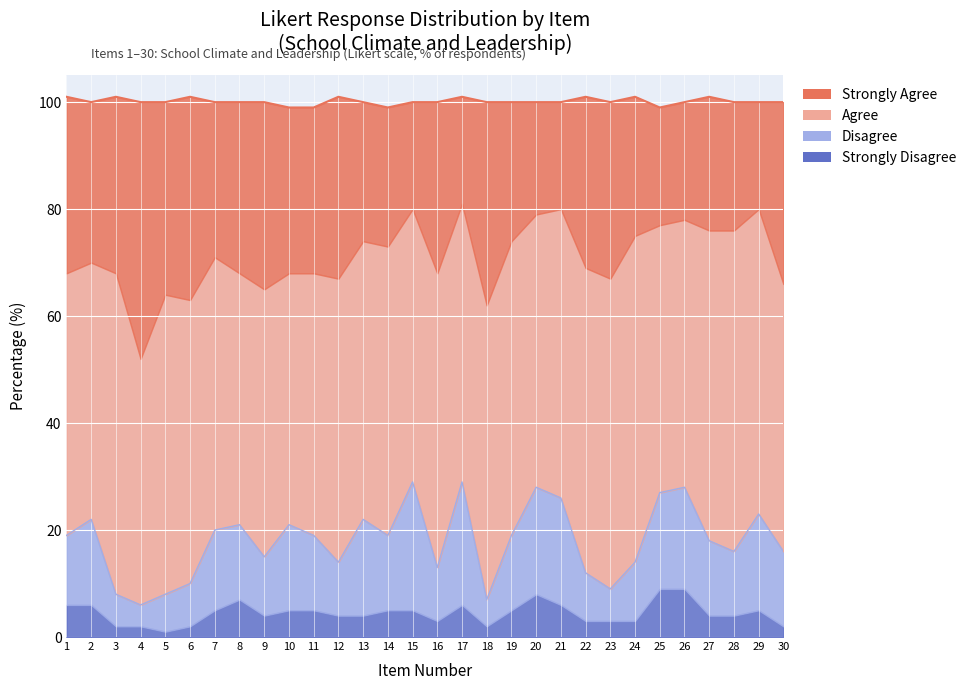

What is the average value of the Strongly Disagree series?

4